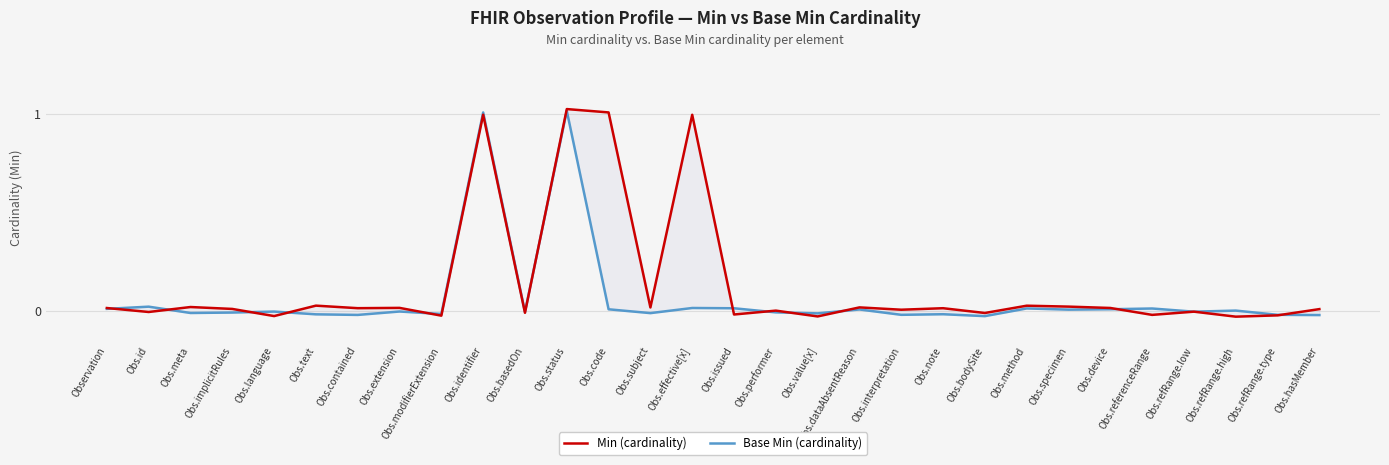

List the labels in order of Base Min (cardinality) value, smallest first.

Obs.bodySite, Obs.hasMember, Obs.contained, Obs.interpretation, Obs.refRange.type, Obs.text, Obs.note, Obs.modifierExtension, Obs.value[x], Obs.subject, Obs.meta, Obs.implicitRules, Obs.performer, Obs.basedOn, Obs.refRange.low, Obs.language, Obs.extension, Obs.refRange.high, Obs.specimen, Obs.dataAbsentReason, Obs.code, Obs.device, Observation, Obs.referenceRange, Obs.method, Obs.issued, Obs.effective[x], Obs.id, Obs.identifier, Obs.status